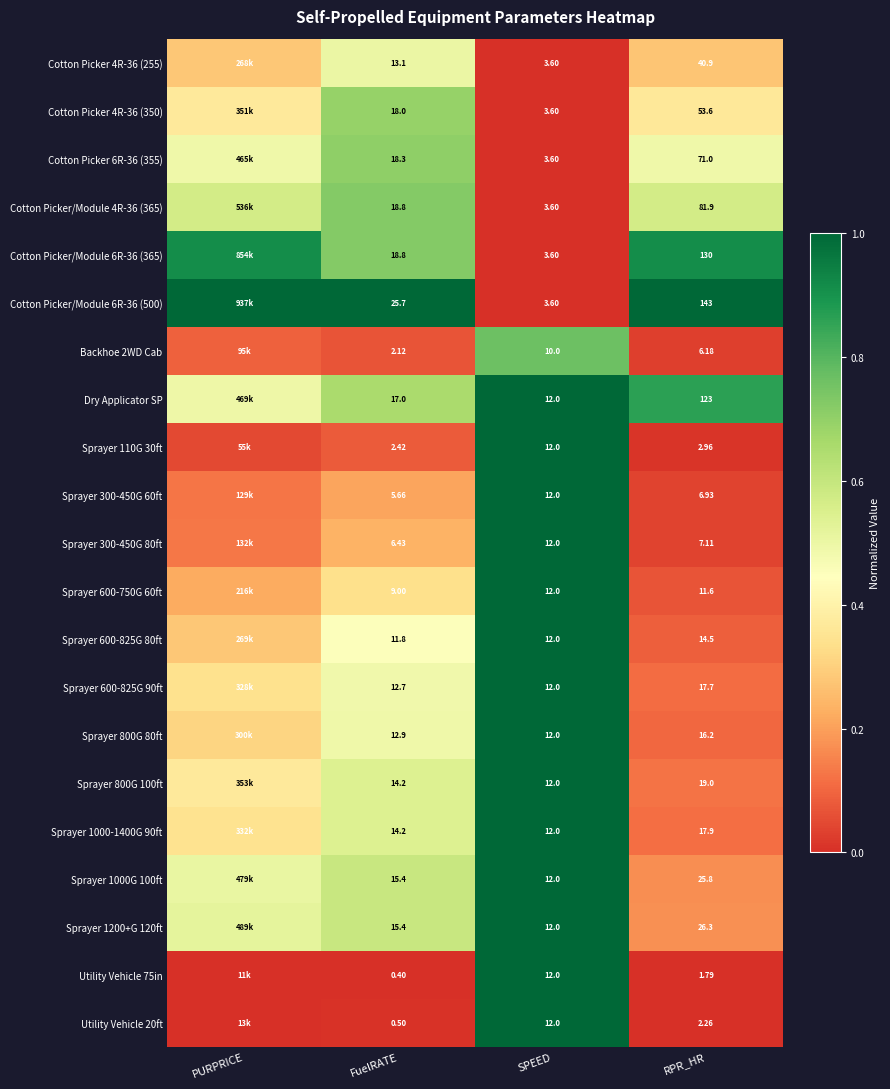

The Utility Vehicle 20ft series shows 0.0 at PURPRICE. True or false?

False